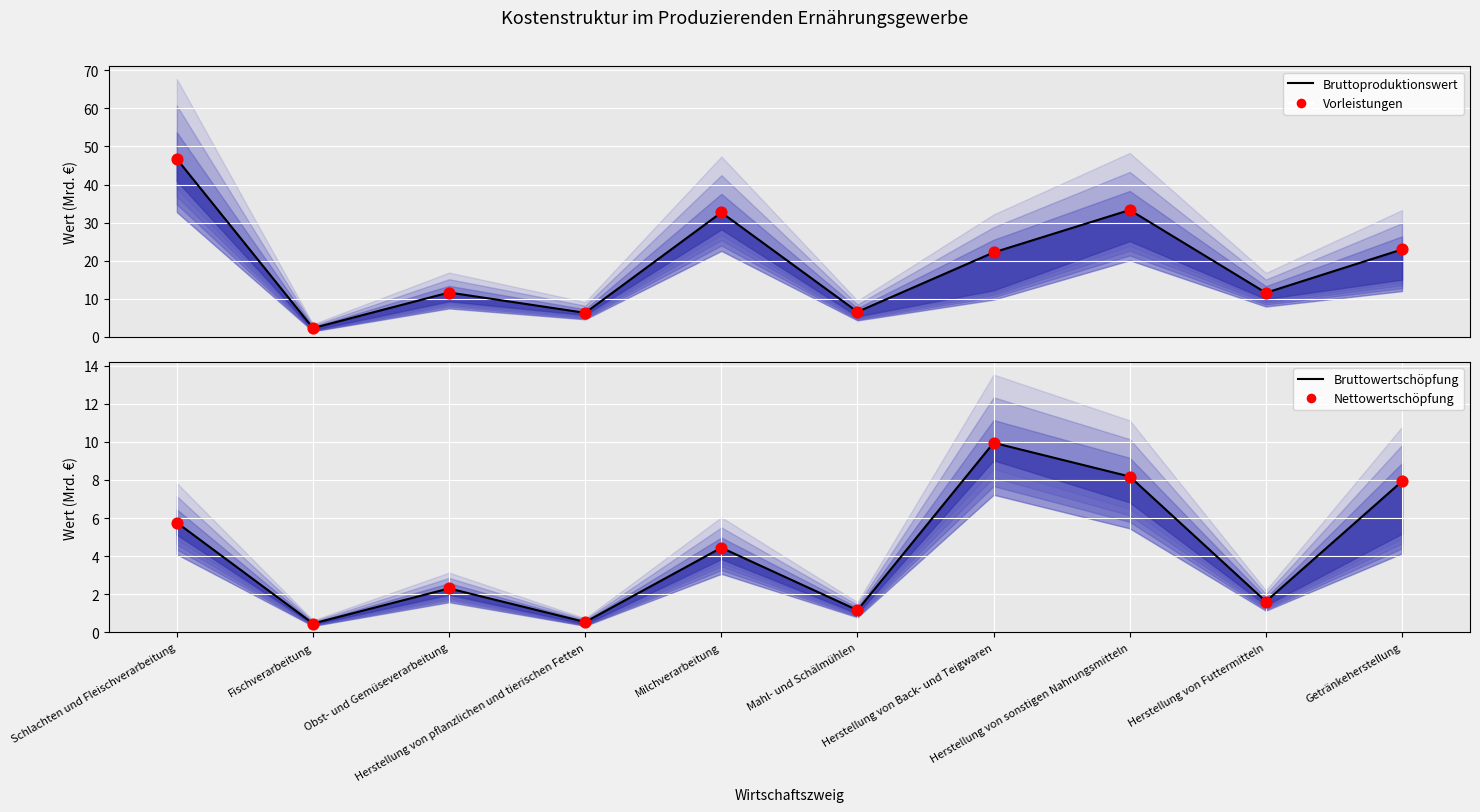

Which series contains the highest Y value?

Bruttoproduktionswert